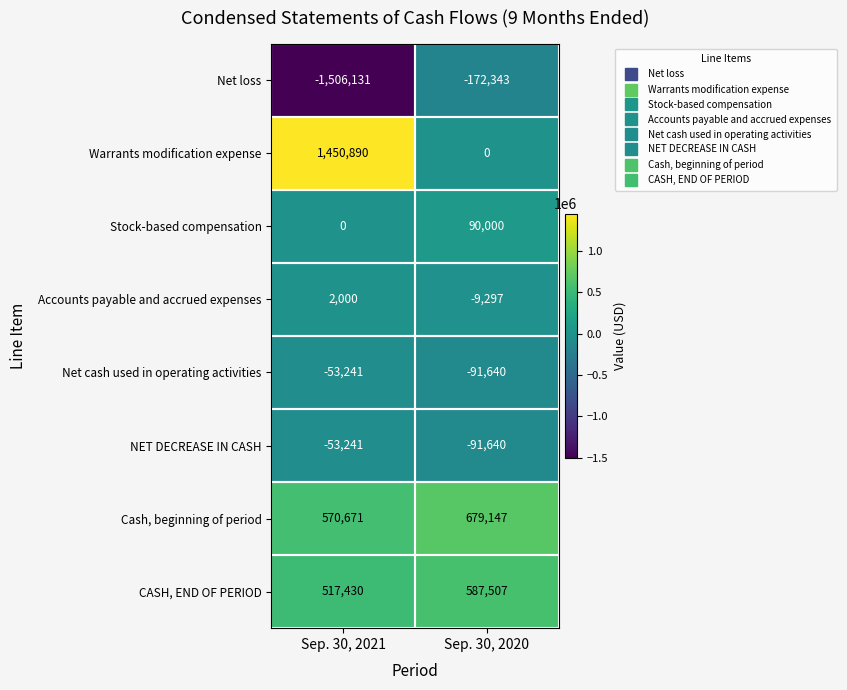

Rank the categories by NET DECREASE IN CASH value from lowest to highest.

Sep. 30, 2020, Sep. 30, 2021